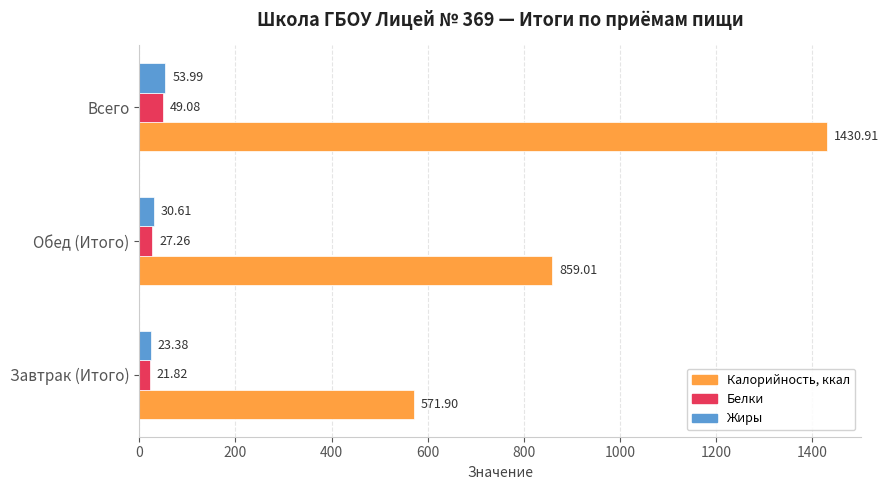

What is the difference between the maximum and minimum values in the Белки series?

27.3